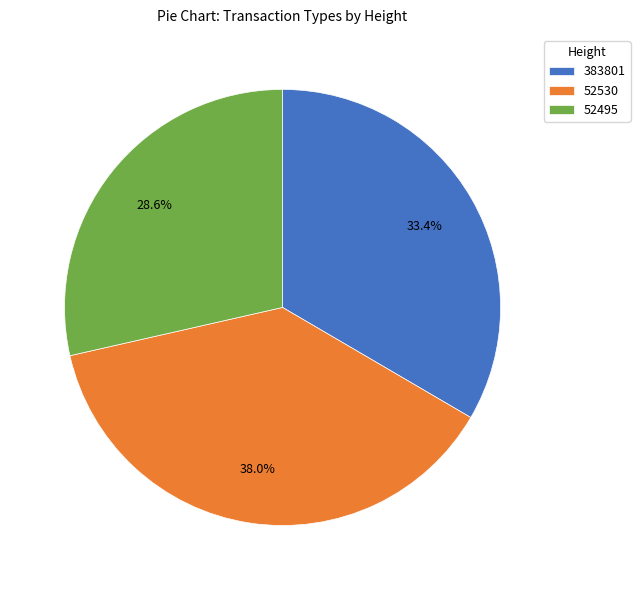

What percentage is the 383801 slice, to the nearest percent?

33%